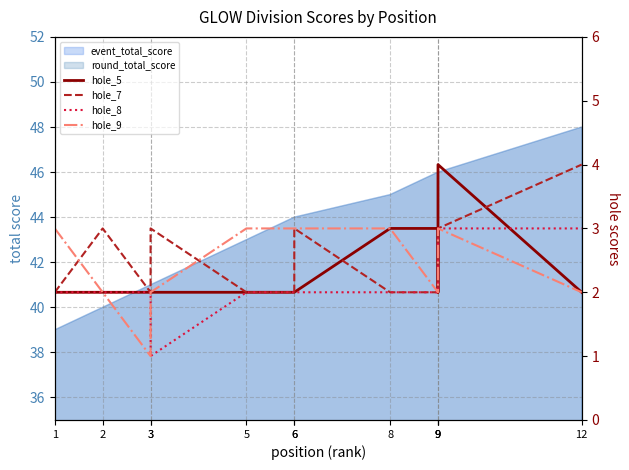

What is the total value across all series at 5?

9